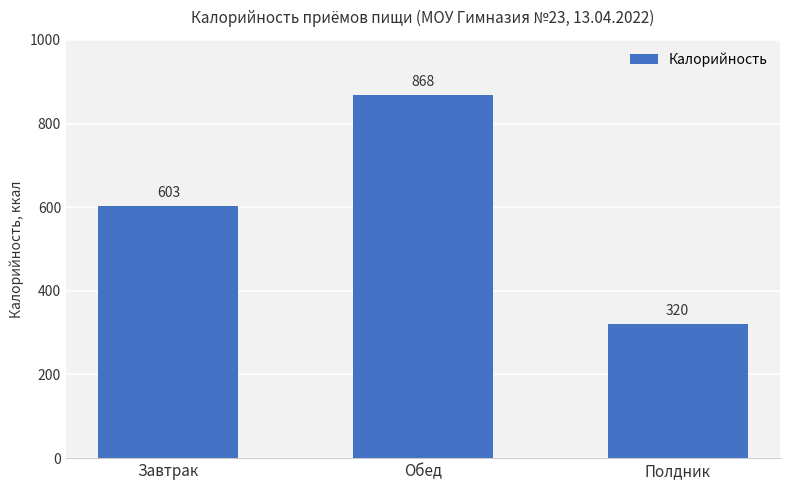

Count the number of data series in this chart.

1